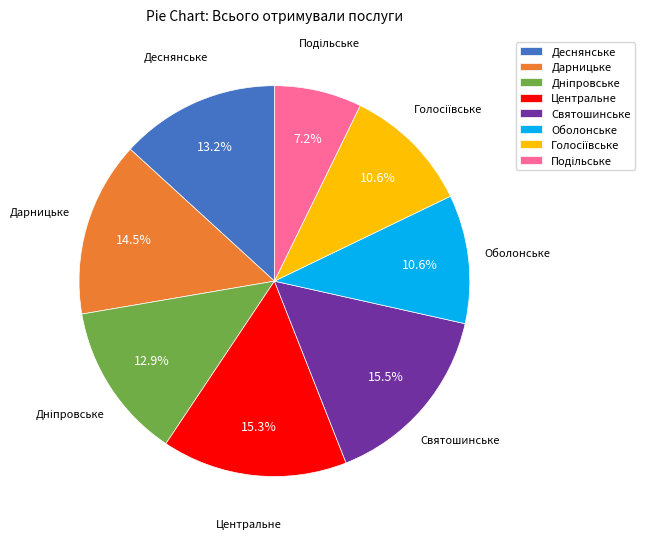

Between Дарницьке and Святошинське, which is larger?

Святошинське